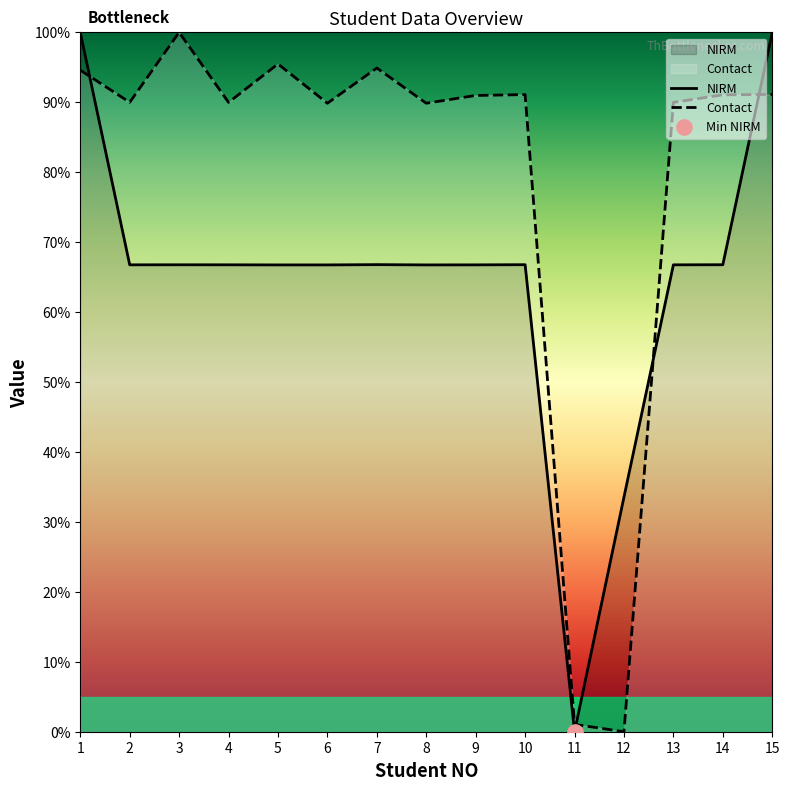

Which series has the widest spread of Y values?

NIRM